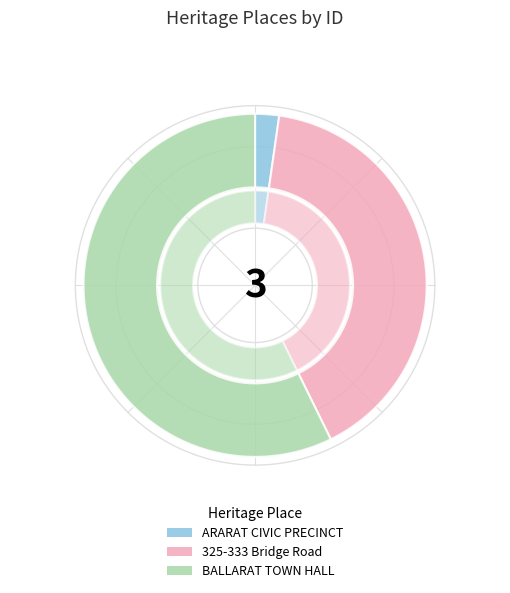

How many segments does this pie chart have?

3